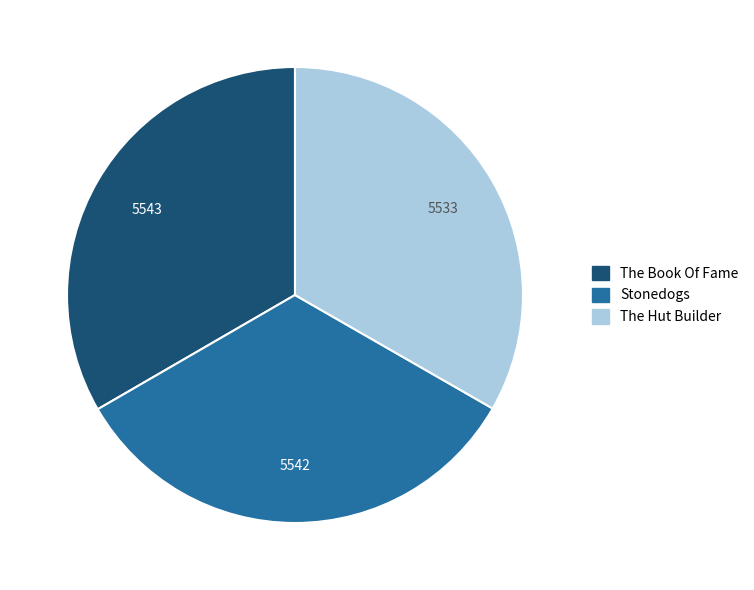

Is there a majority slice in this chart?

No